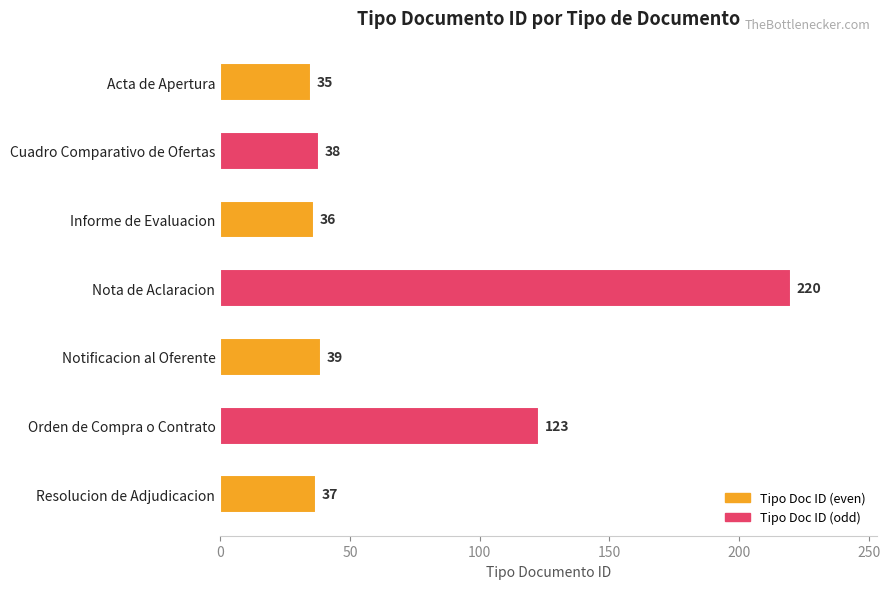

What is the change in value from Informe de Evaluacion to Orden de Compra o Contrato?

+87